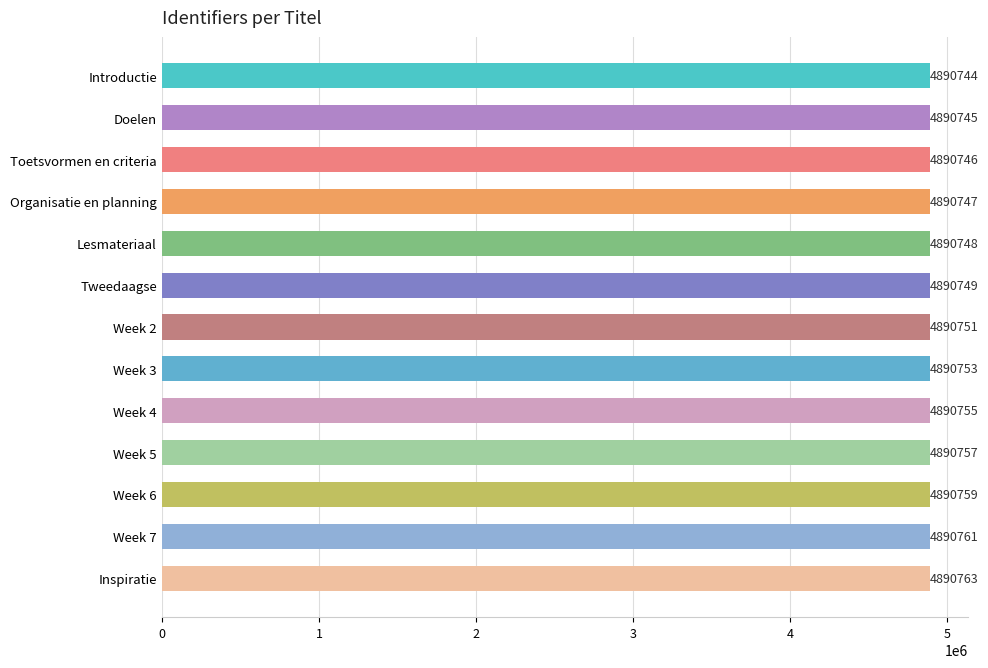

What is the average value?

4890752